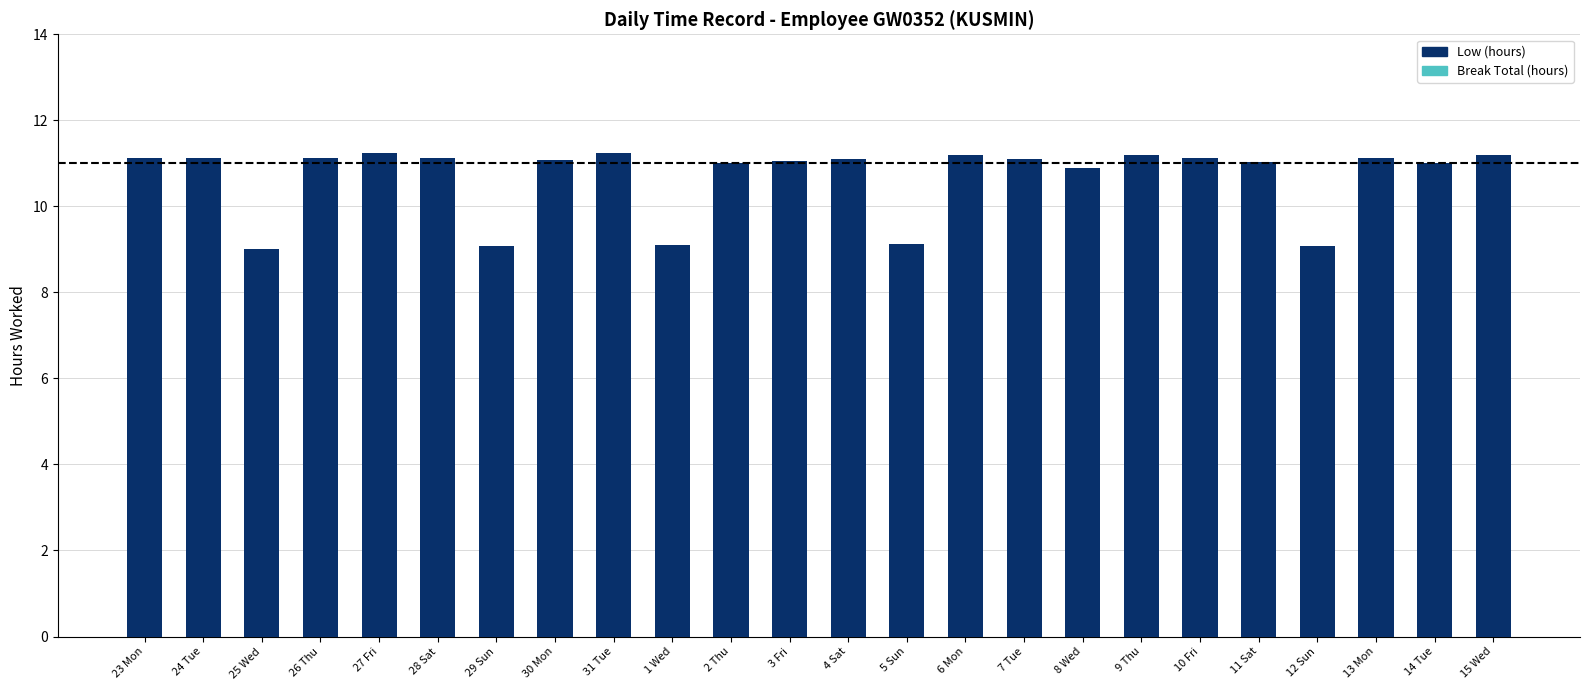

Approximately how many times larger is the value at 29 Sun compared to 30 Mon?

0.8